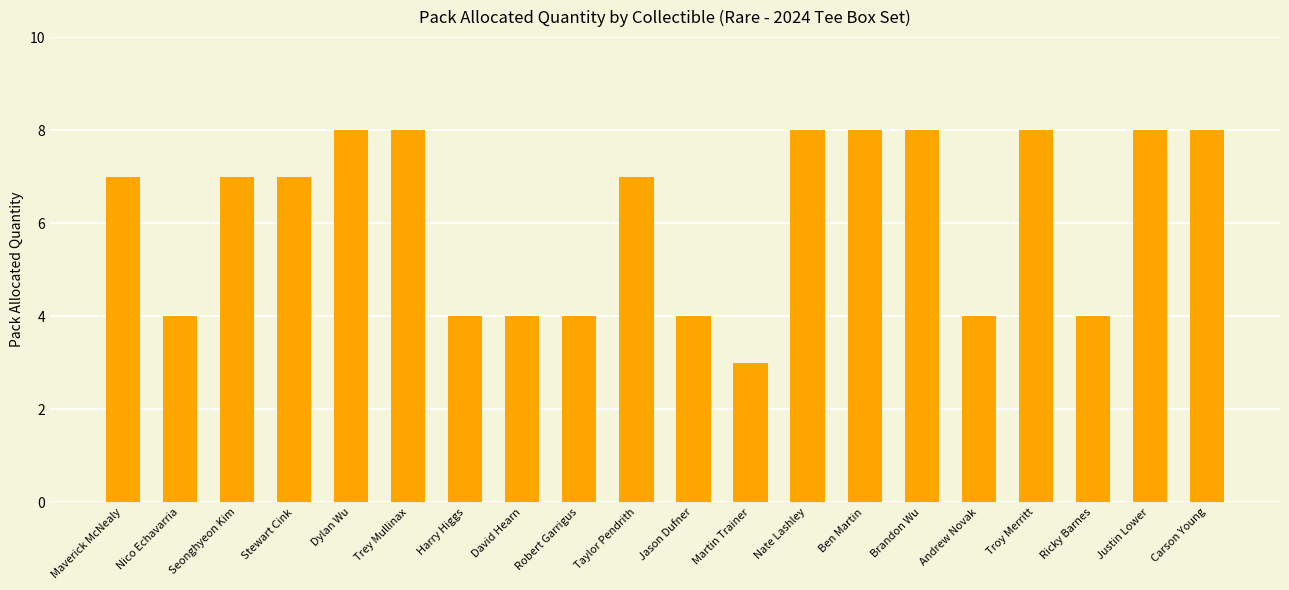

What is the label of the 8th bar from the left?

David Hearn